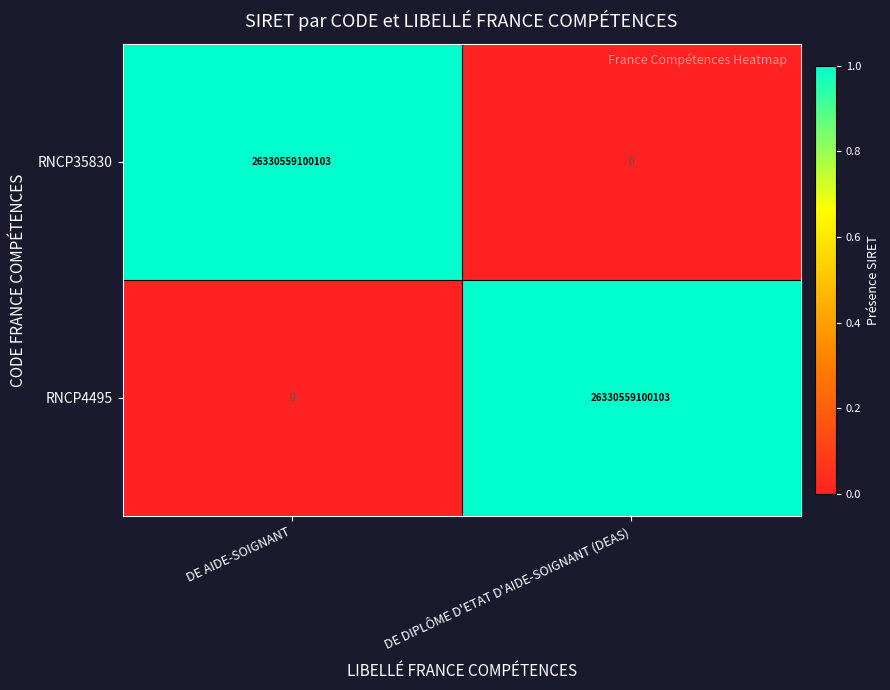

Which category has the highest value in the RNCP35830 series?

DE AIDE-SOIGNANT